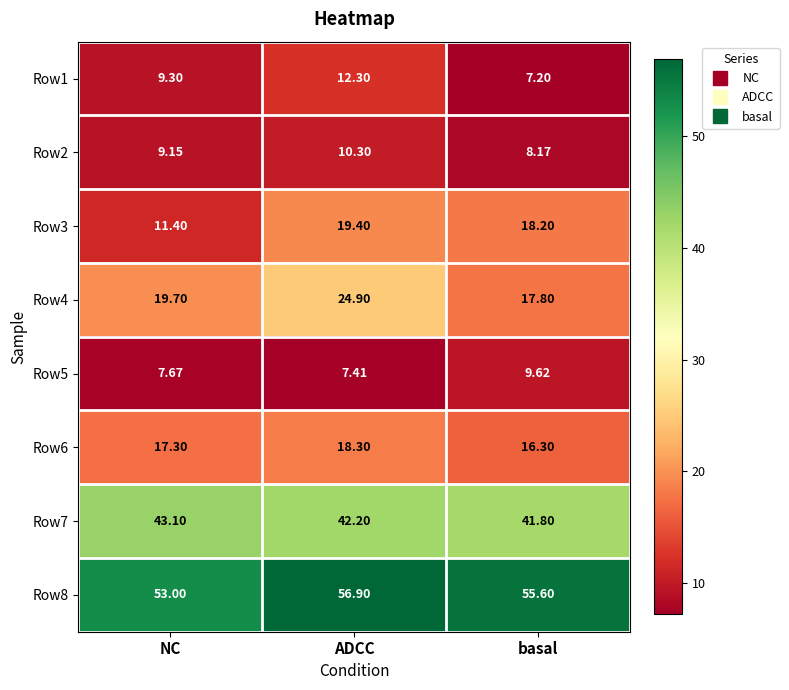

Which series has the largest range (max minus min)?

Row3